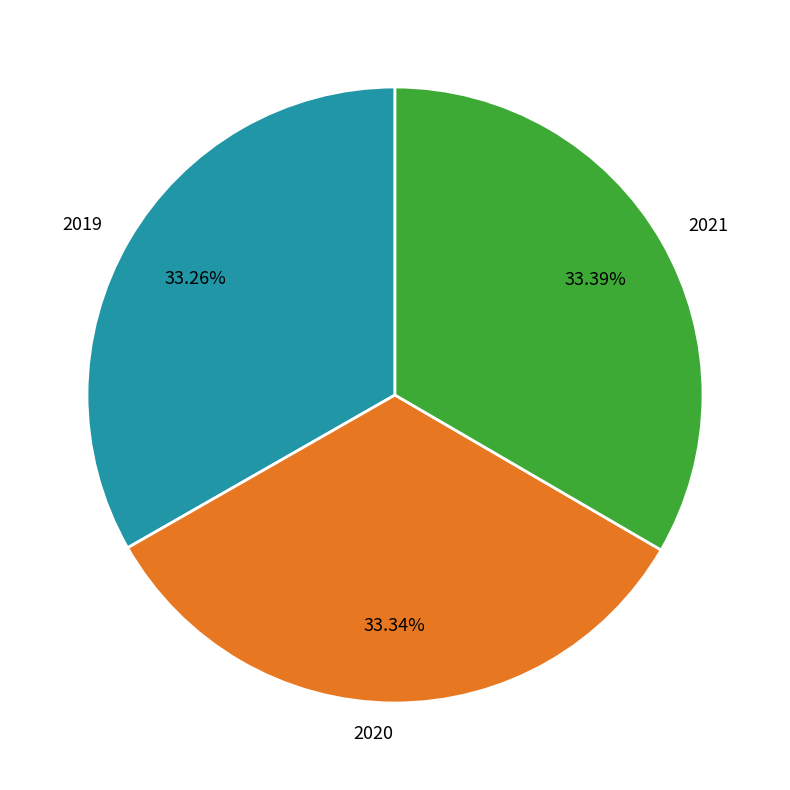

Combined, do 2019 and 2021 account for over 50%?

Yes